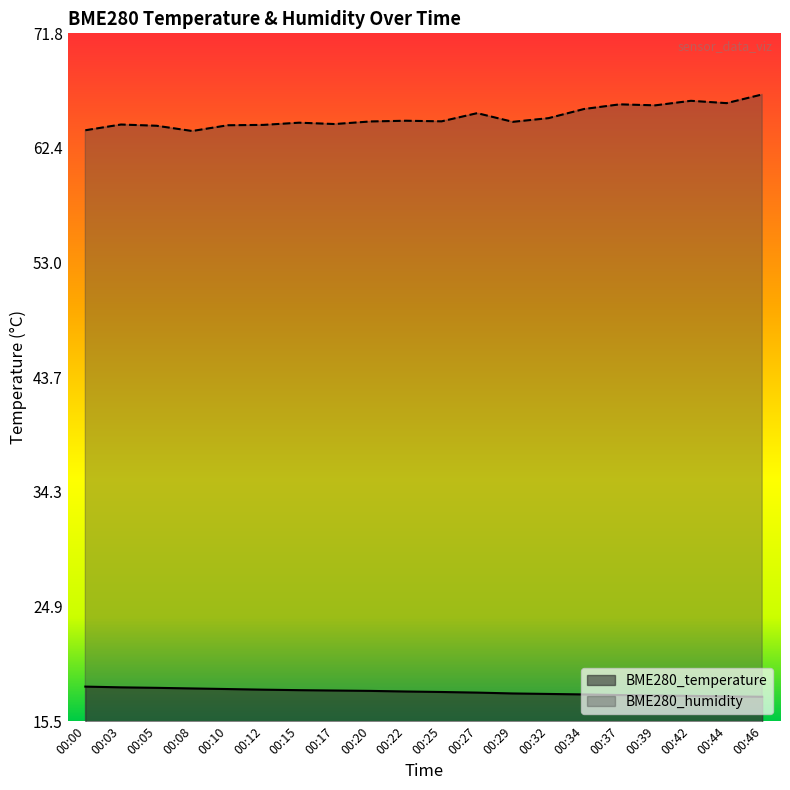

Reading right to left, extract all data points from this chart.

BME280_temperature: 17.5	17.6	17.6	17.6	17.7	17.7	17.8	17.8	17.9	17.9	18.0	18.0	18.0	18.1	18.1	18.2	18.2	18.3	18.3	18.4
BME280_humidity: 66.8	66.1	66.3	65.9	66.0	65.6	64.9	64.6	65.3	64.6	64.7	64.6	64.4	64.5	64.3	64.3	63.8	64.2	64.3	63.9